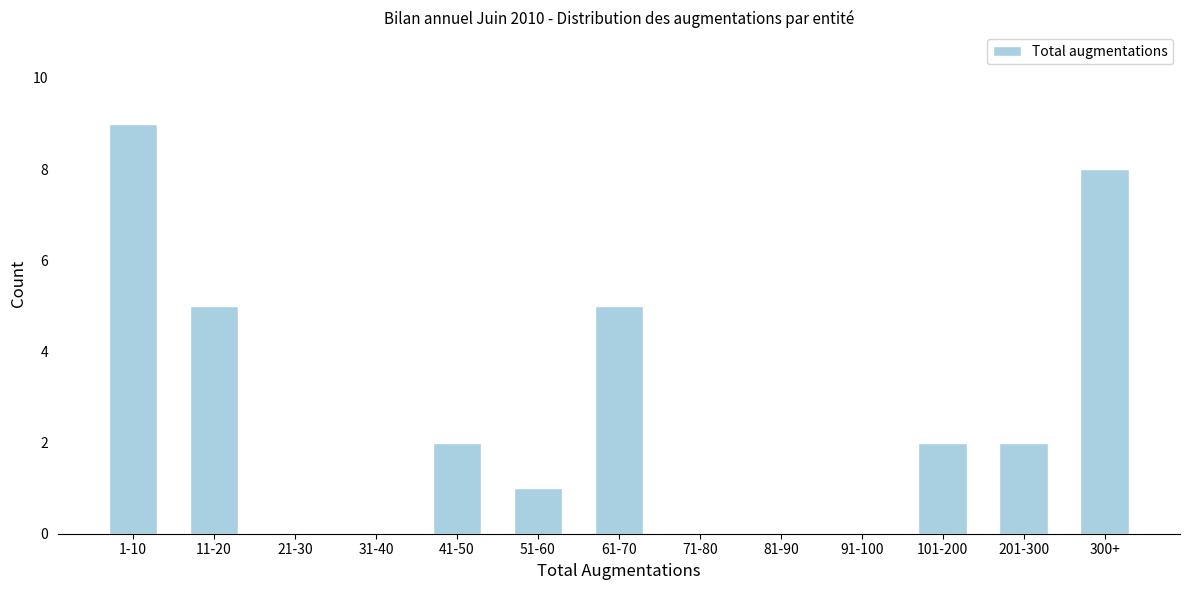

Reading left to right, list all the values displayed in this chart.

1-10=9	11-20=5	21-30=0	31-40=0	41-50=2	51-60=1	61-70=5	71-80=0	81-90=0	91-100=0	101-200=2	201-300=2	300+=8